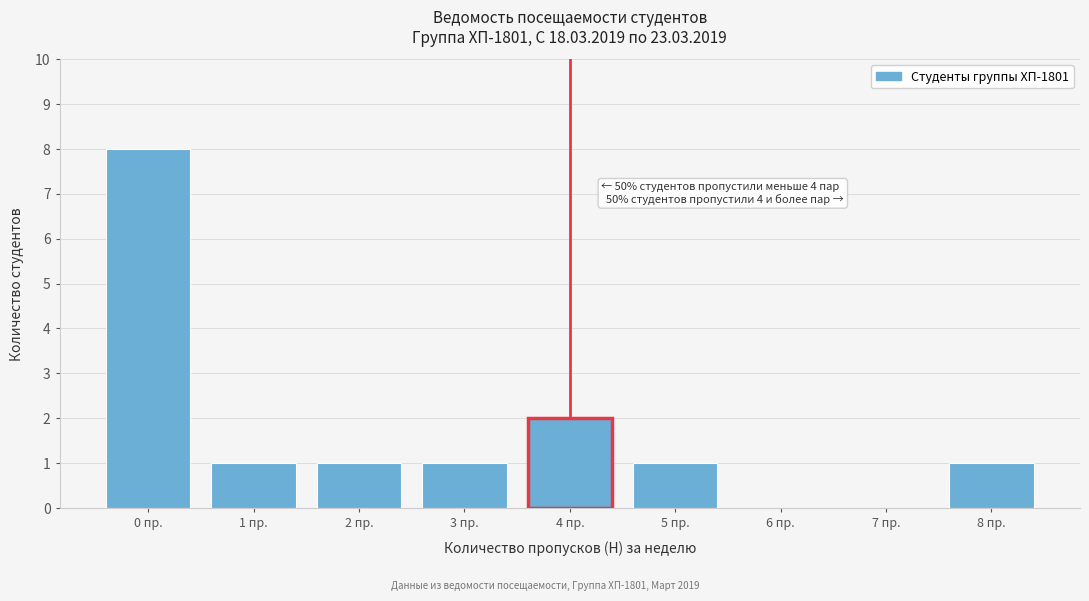

Reading right to left, list all the values displayed in this chart.

8 пр.=1	7 пр.=0	6 пр.=0	5 пр.=1	4 пр.=2	3 пр.=1	2 пр.=1	1 пр.=1	0 пр.=8